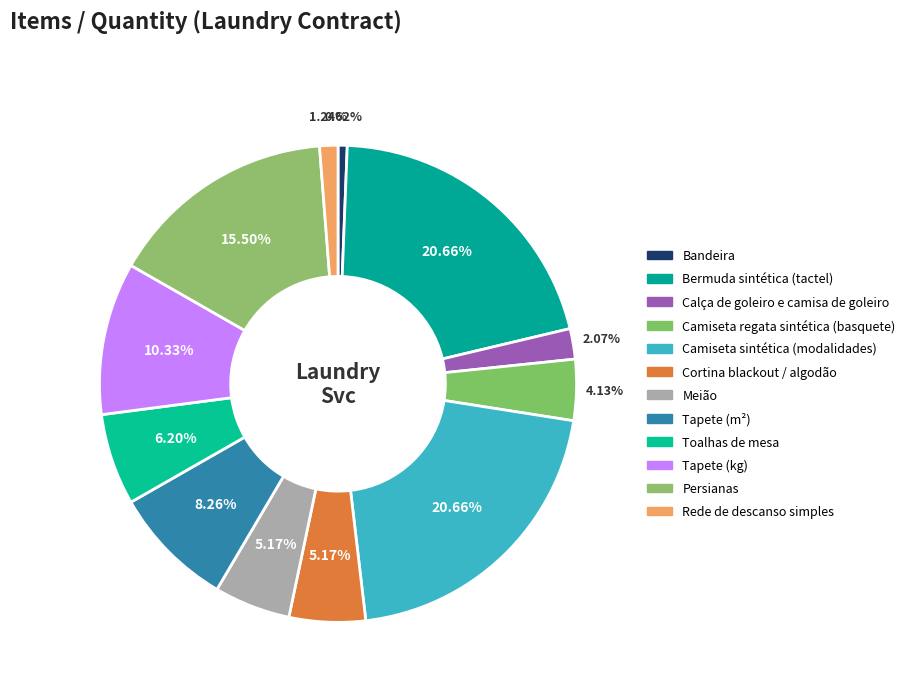

To the nearest percent, what portion does Tapete (m²) represent?

8%